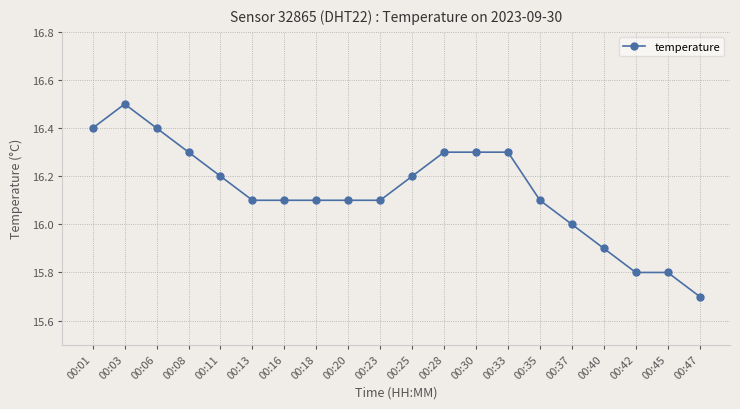

Which has a higher value, 00:01 or 00:33?

00:01